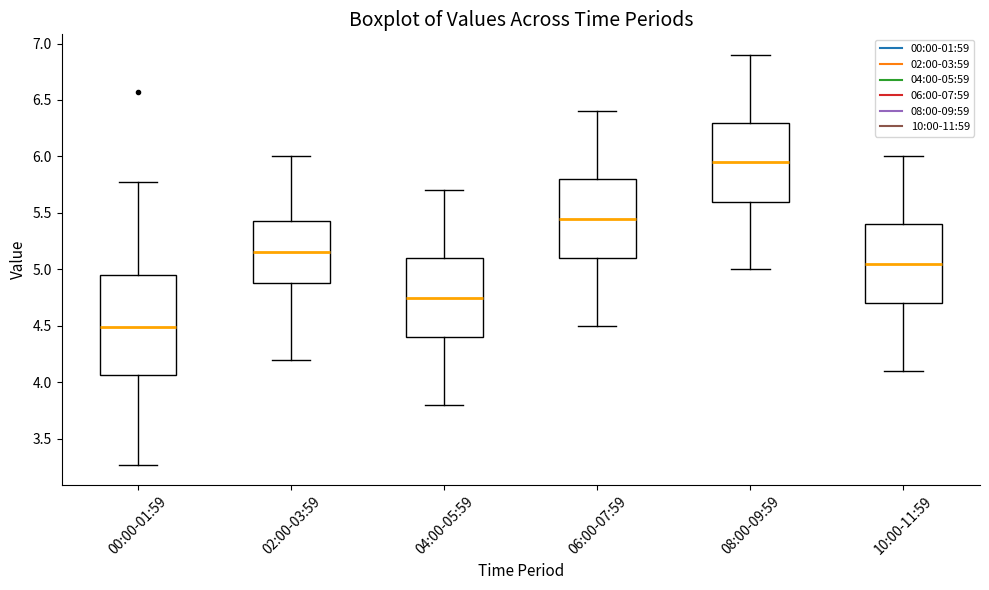

Comparing the boxes themselves (not the whiskers), which one is the tallest?

00:00-01:59